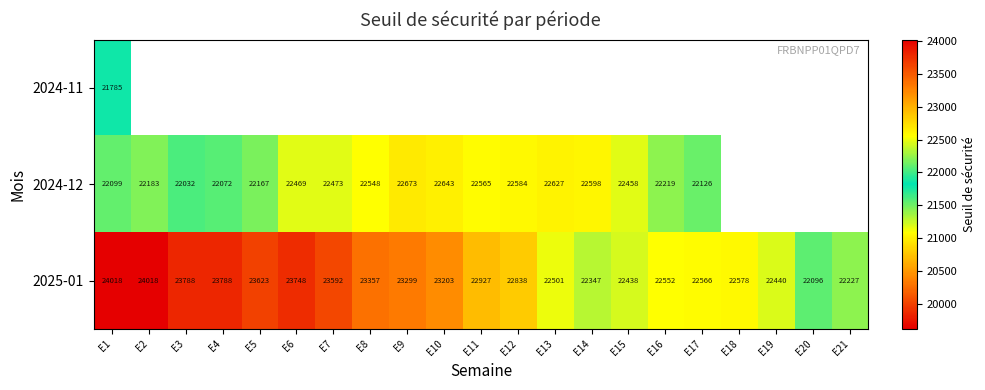

Which series has the largest total across all categories?

2025-01